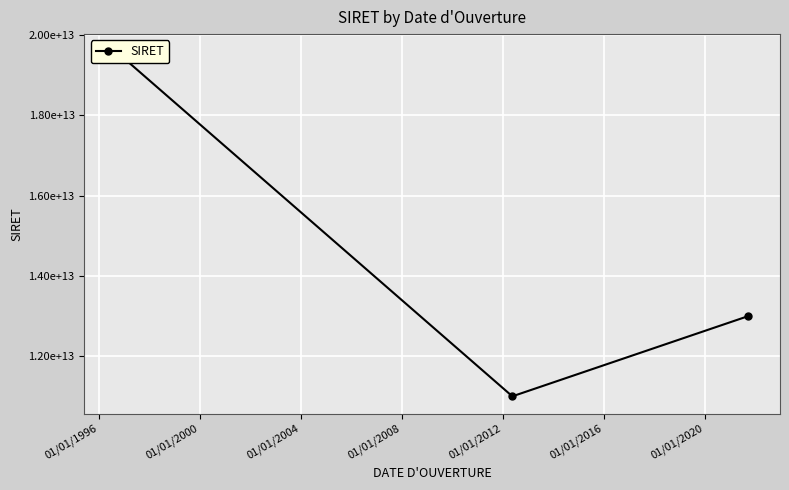

Reading left to right, extract all data points from this chart.

19594403800205	11004401300040	13002975400012